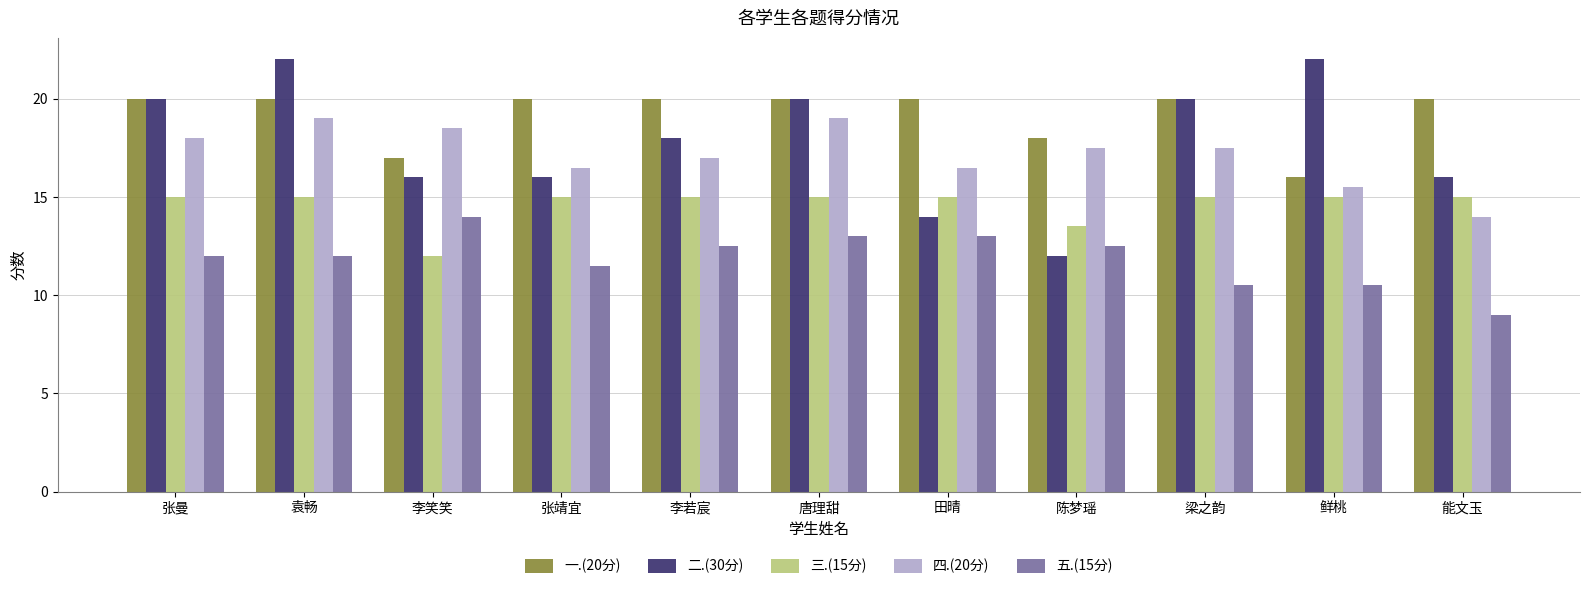

What is the difference between the maximum and minimum values in the 一.(20分) series?

4.0